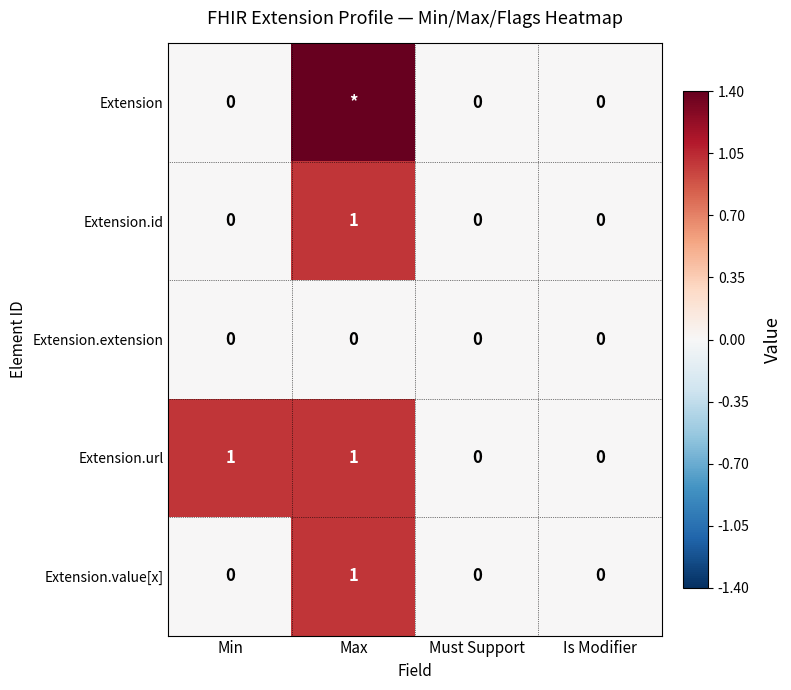

The value of Extension.id at Max is 2. True or false?

False